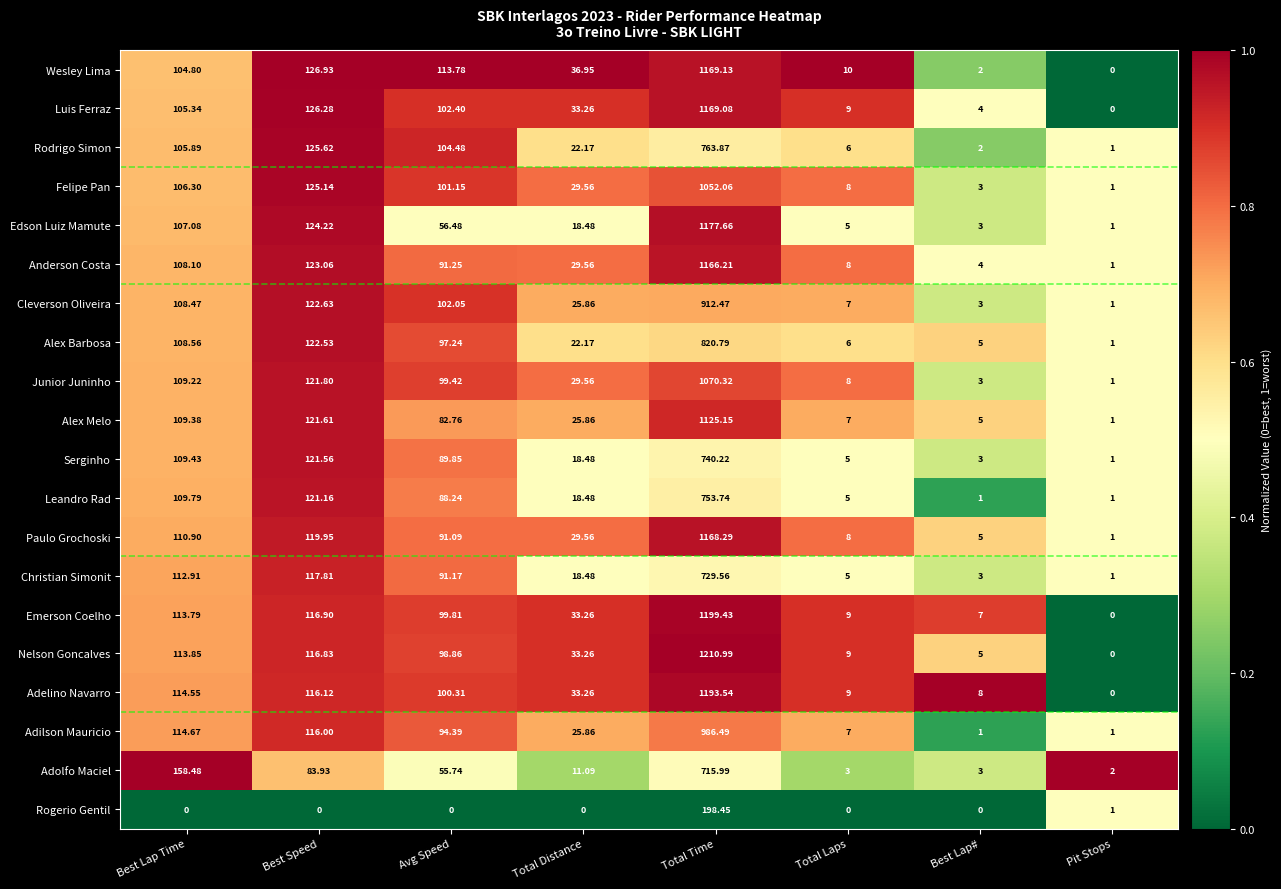

Which series changed the most between Avg Speed and Total Time?

Edson Luiz Mamute